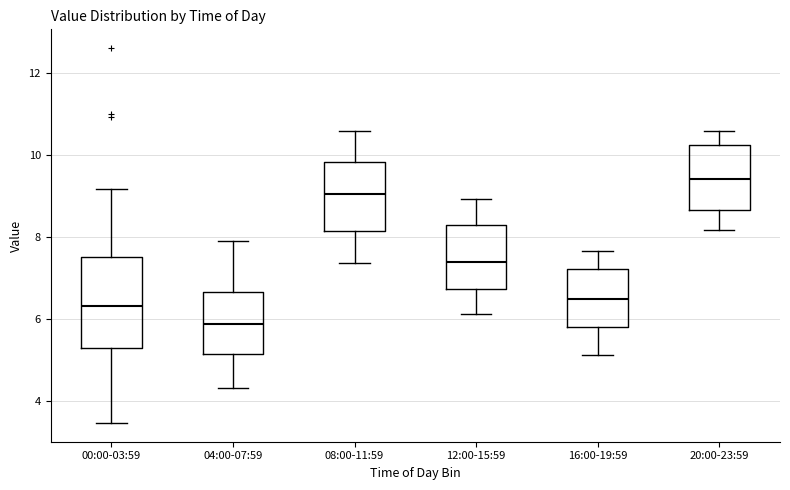

Which box is the tallest, from its lower edge to its upper edge?

00:00-03:59